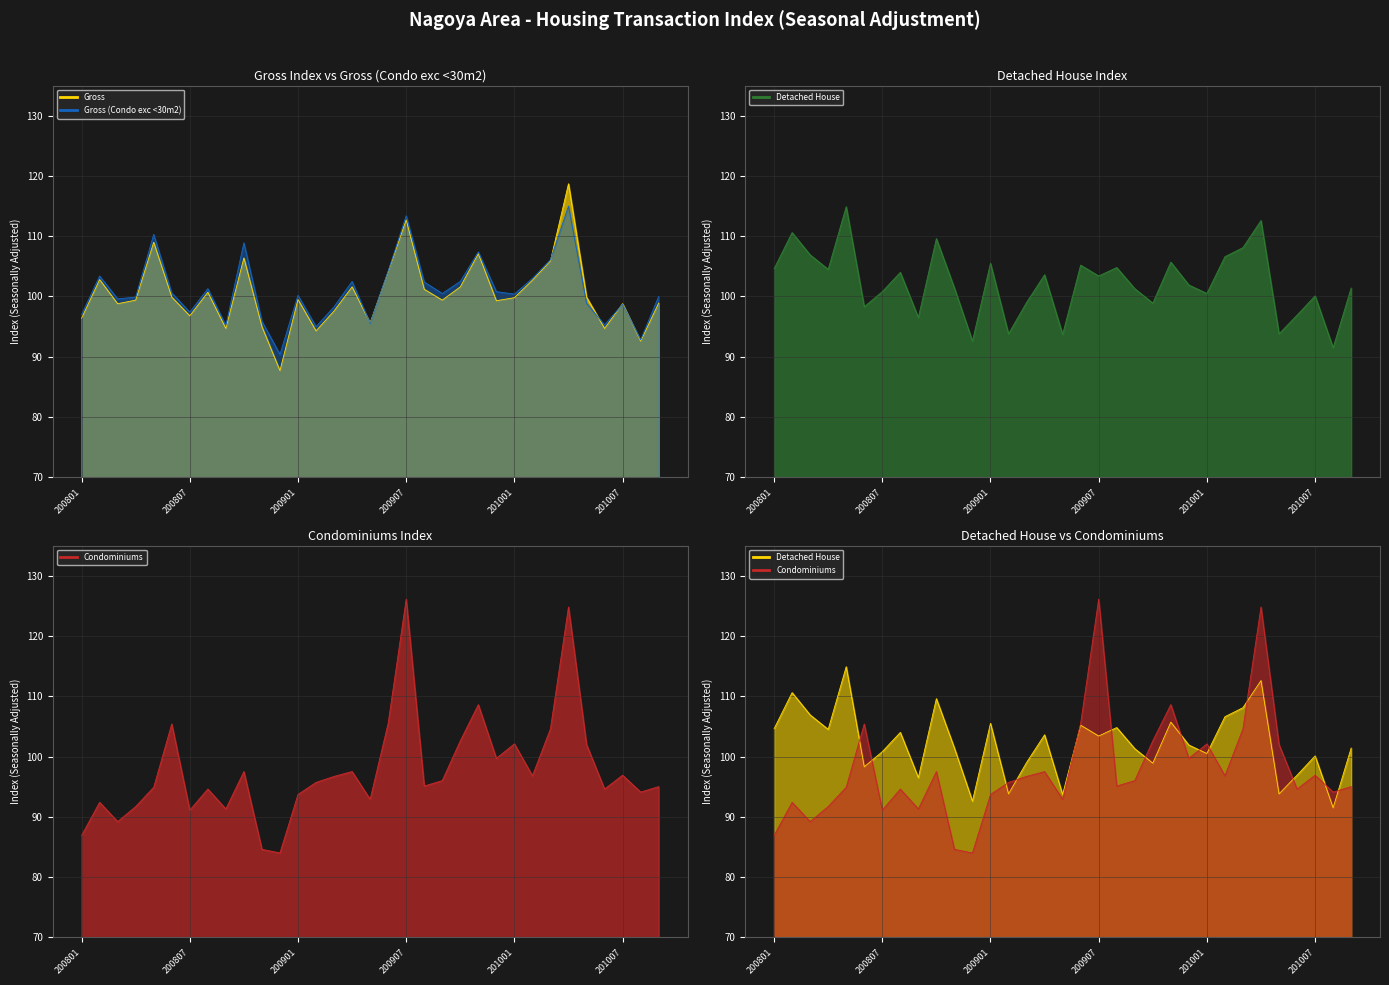

What is the value of the Detached House line point at the 13th from the left?

105.5